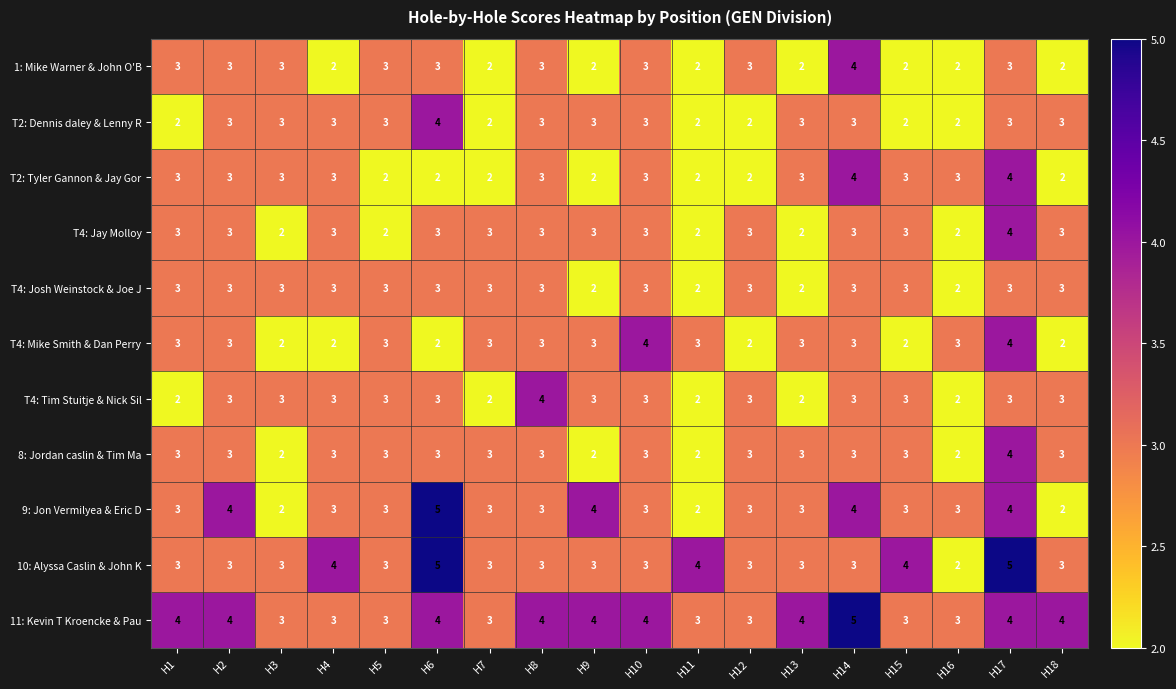

What is the maximum value shown in the chart?

5